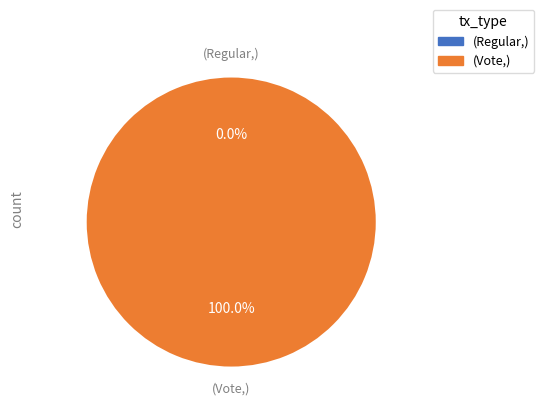

Between Vote and Regular, which is larger?

Vote